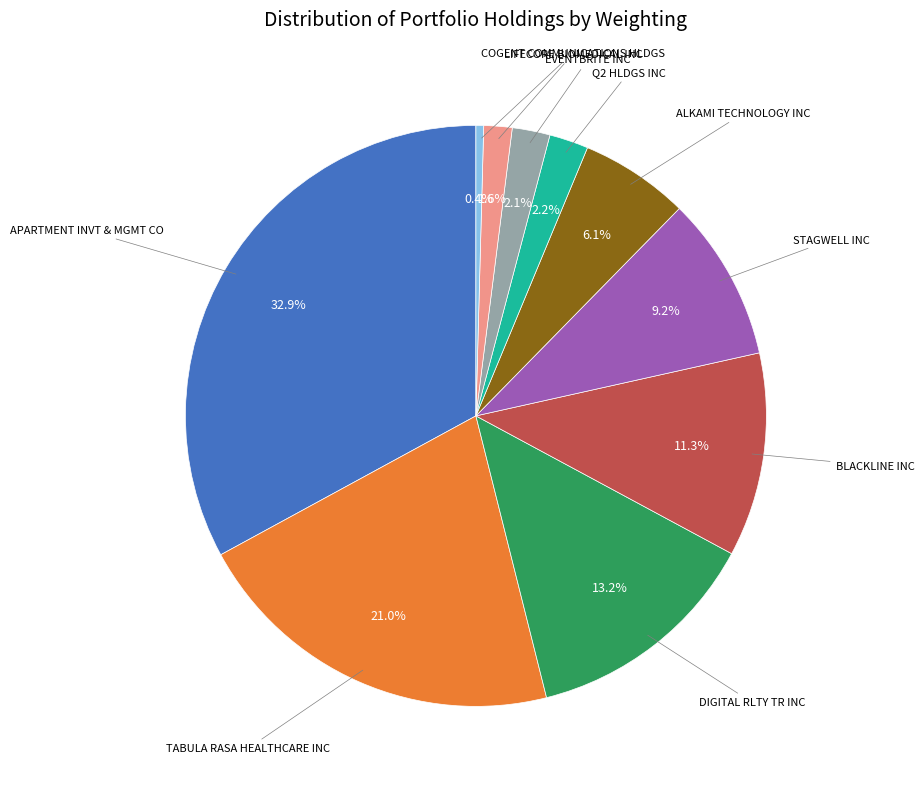

Count the number of slices in the pie.

10